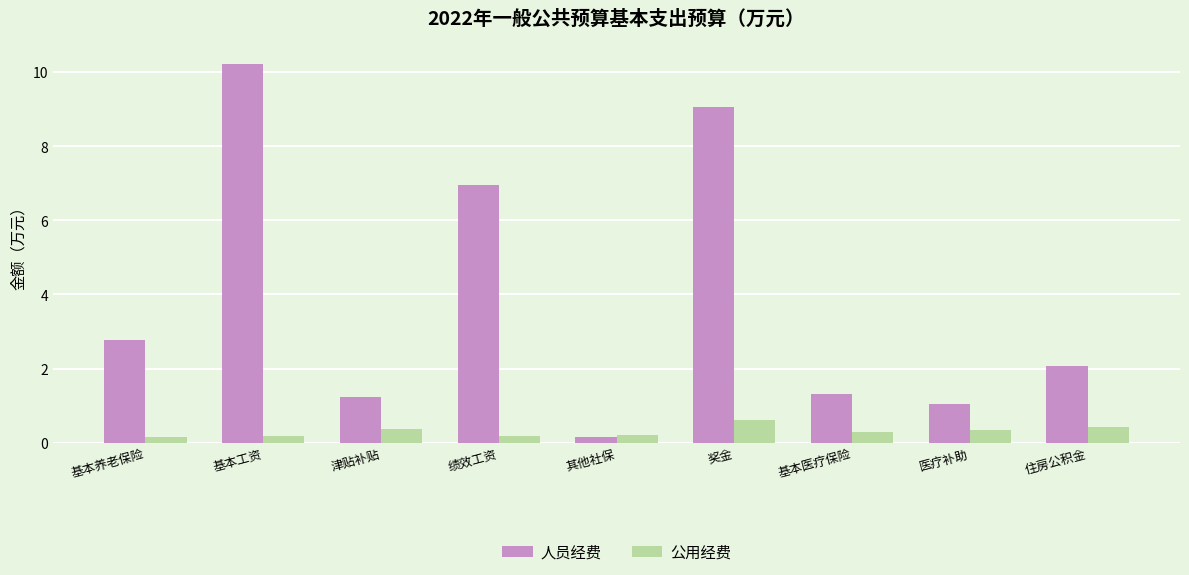

What position from the right is 基本医疗保险?

3